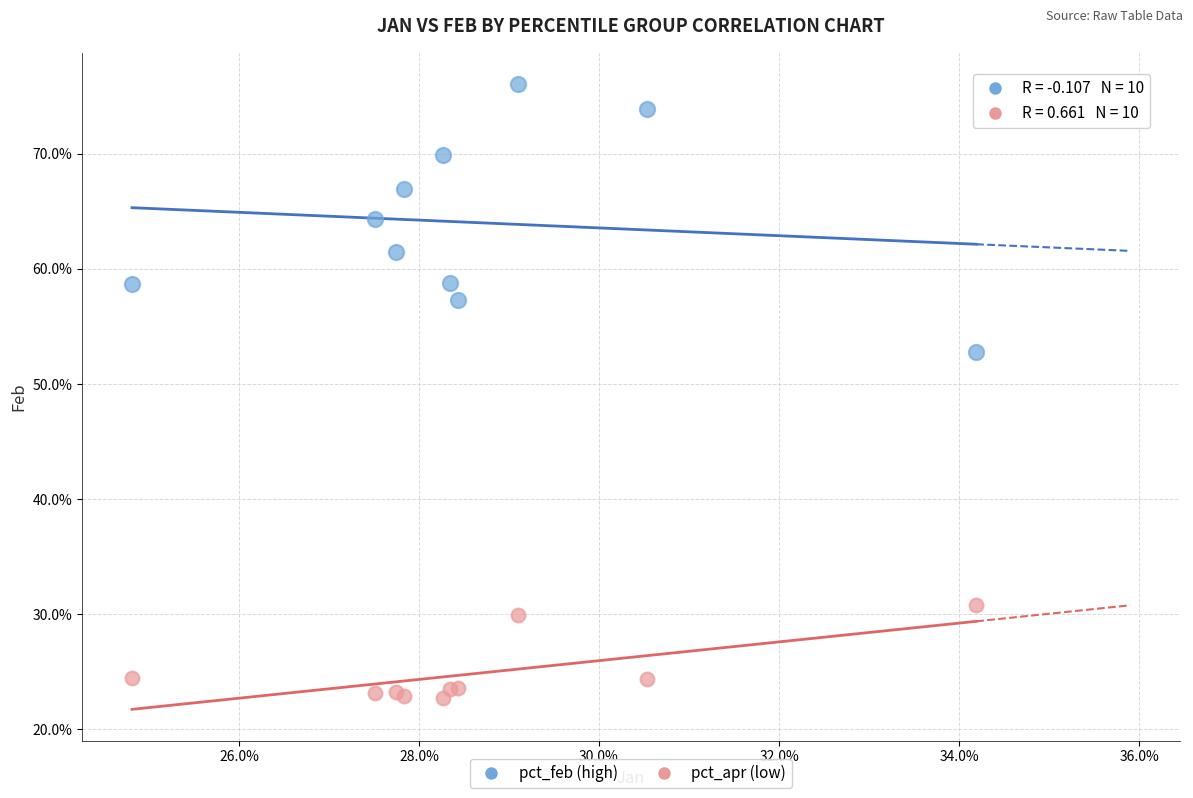

Which series has the widest spread of Y values?

pct_feb (high)